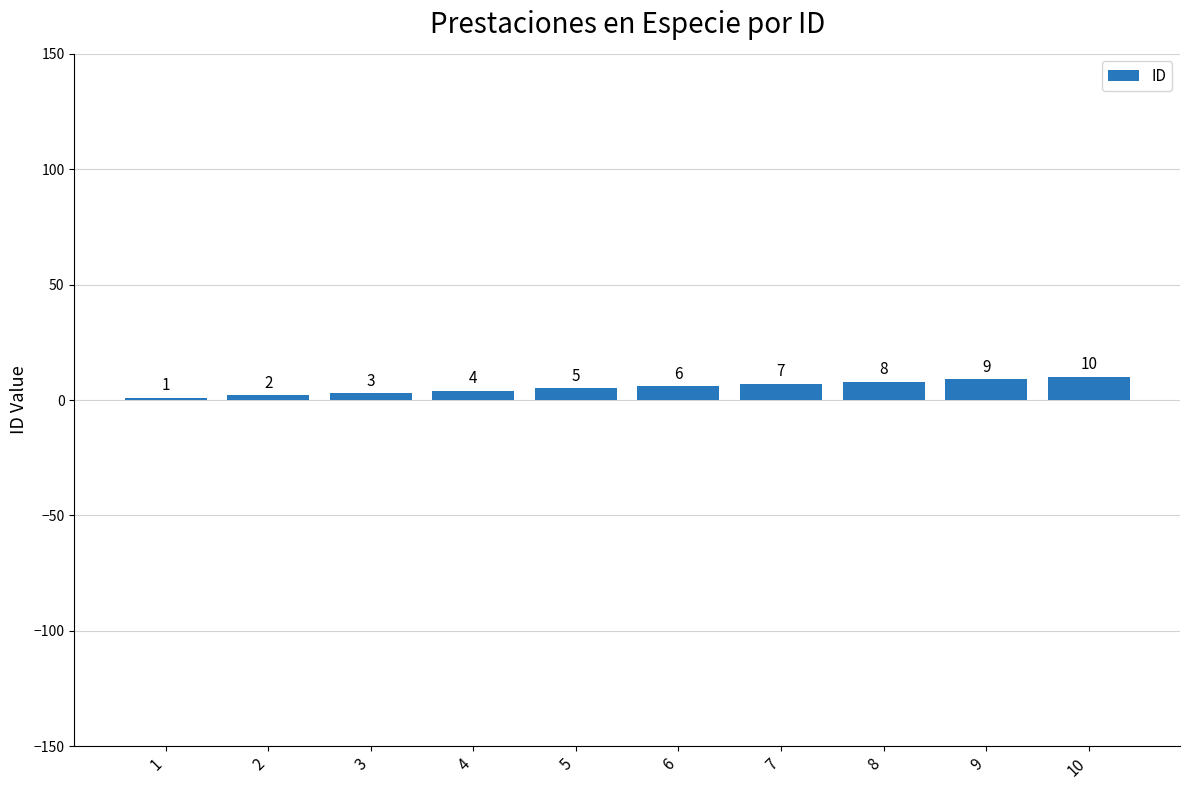

What is the change in value from 2 to 6?

+4